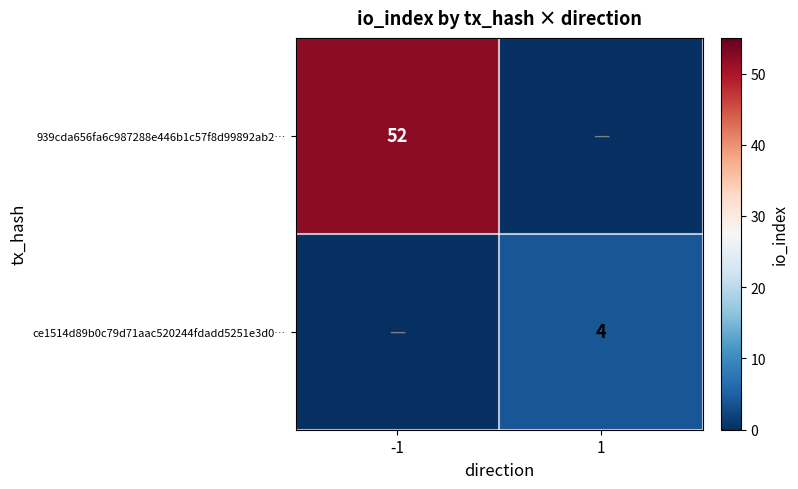

The value of ce1514d89b0c79d71aac520244fdadd5251e3d0… at 1 is 6. True or false?

False